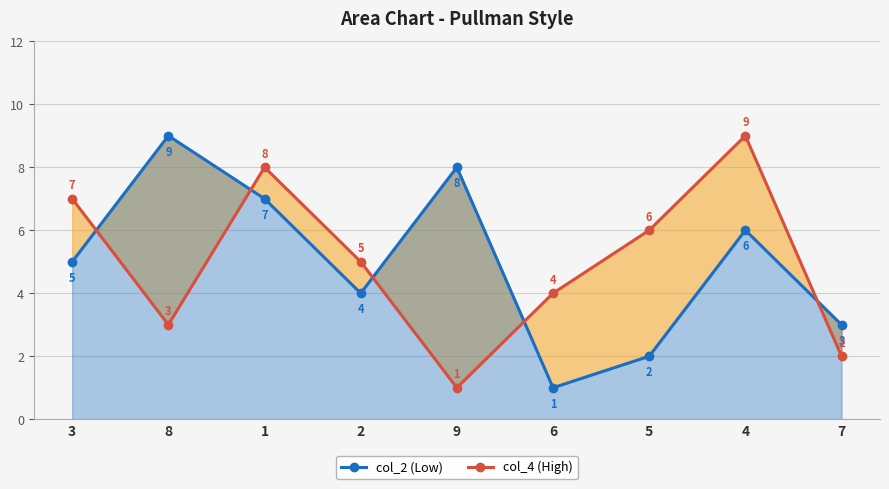

Reading left to right, transcribe all the data shown in this chart.

col_2 (Low): 5	9	7	4	8	1	2	6	3
col_4 (High): 7	3	8	5	1	4	6	9	2